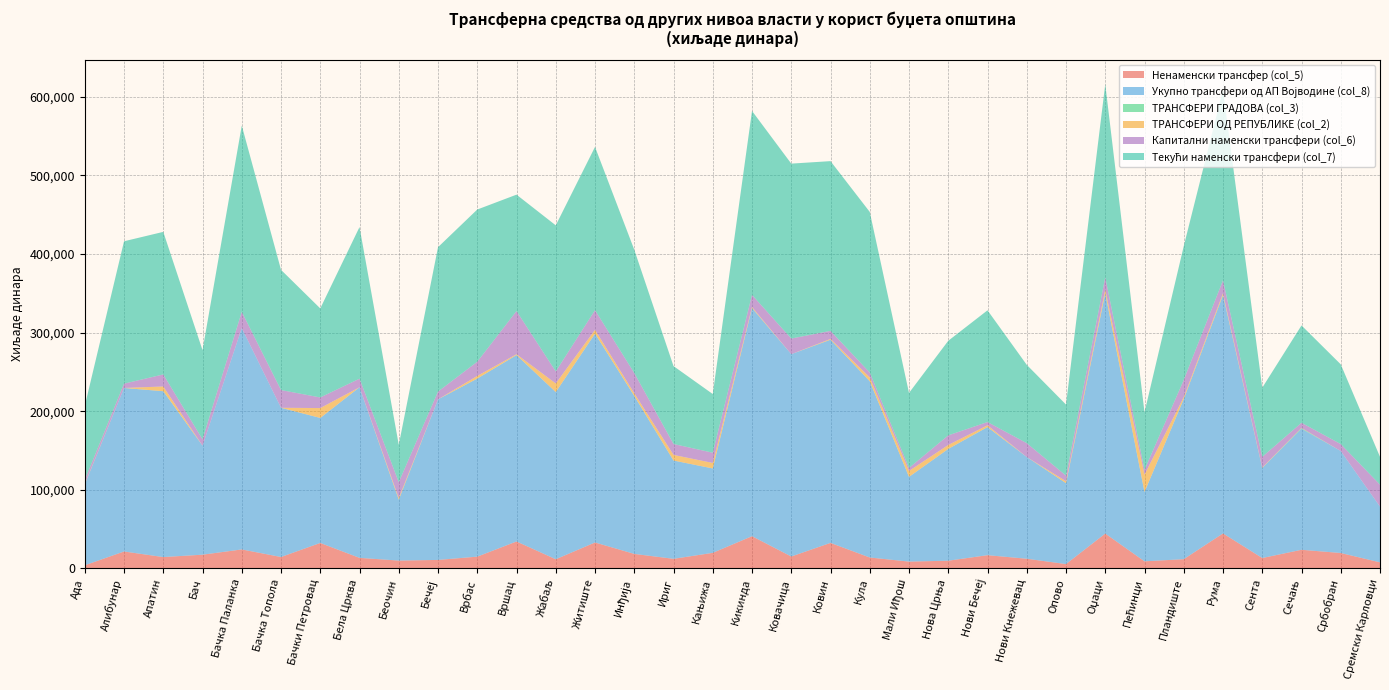

Reading left to right, list all the values displayed in this chart.

Ненаменски трансфер (col_5): 3830	21410	14311	17326	24018	14387	32270	13287	9844	10674	14847	34149	11529	32877	18328	12075	19683	40875	15017	32344	13749	8549	9667	16709	12181	5390	44217	8891	11619	44397	13083	23570	19488	7576
Укупно трансфери од АП Војводине (col_8): 103032	208102	211079	138798	281735	189923	159088	217172	77535	204342	226613	237245	212758	265708	201011	125098	107404	290384	257520	258604	224319	107831	142283	163059	129474	102965	305725	88214	203794	303352	114635	154031	129784	70933
ТРАНСФЕРИ ГРАДОВА (col_3): 0	0	0	0	0	0	0	0	0	0	0	0	0	0	0	0	0	0	0	0	0	3	0	0	0	0	0	0	0	0	0	798	0	0
ТРАНСФЕРИ ОД РЕПУБЛИКЕ (col_2): 563	0	6014	20	0	0	12572	0	2069	12	3394	1052	10960	4894	3431	7170	6988	1308	0	995	4923	7528	5001	2227	0	2464	4631	22073	2500	2347	573	239	0	0
Капитални наменски трансфери (col_6): 4995	5476	15348	8003	20719	22544	13515	10890	20098	9885	18055	54964	15286	25060	25773	13875	13036	15438	19872	10218	6163	3818	12243	4156	17619	7120	15791	6143	21765	16433	13542	6582	8825	27917
Текући наменски трансфери (col_7): 94207	181216	181420	113469	236998	152992	113303	192995	47593	183783	193711	148132	185943	207771	156910	99148	74685	234071	222631	216042	204407	95464	120373	142194	99674	90455	245717	73180	170410	242522	88010	123879	101471	35440